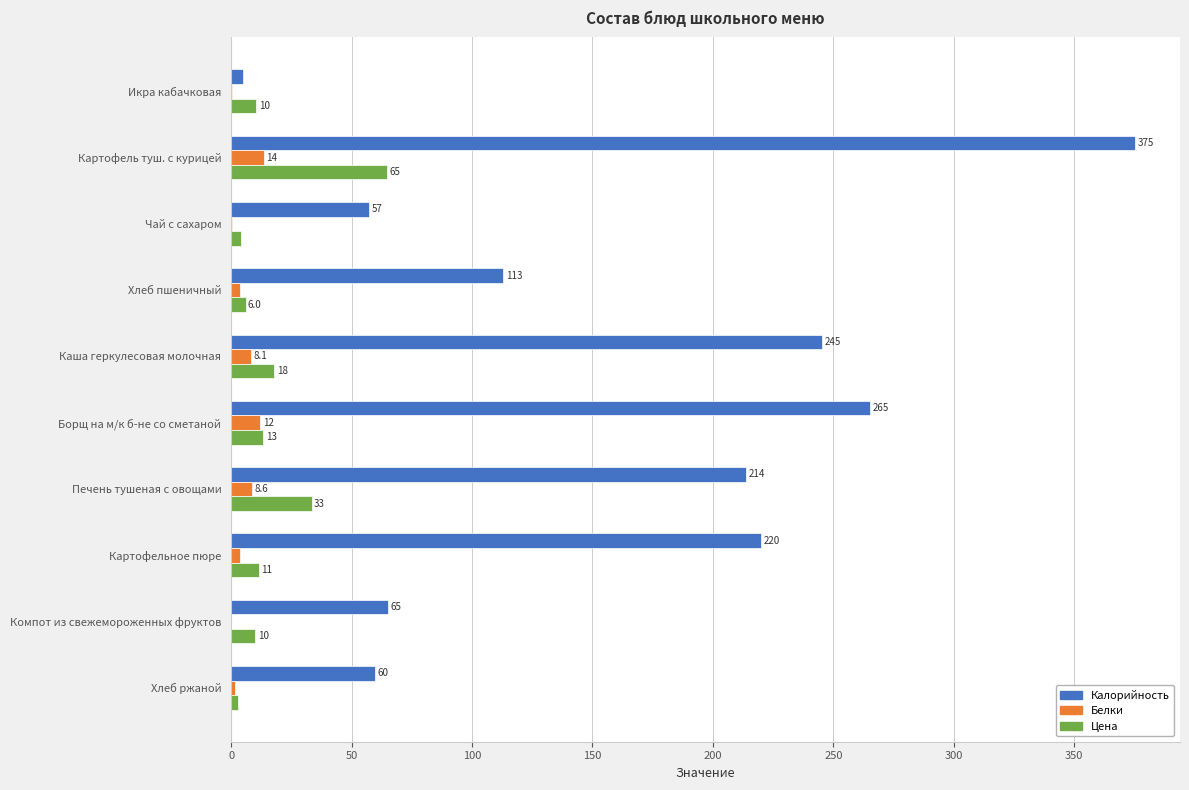

The value of Калорийность at Чай с сахаром is 18.3. True or false?

False